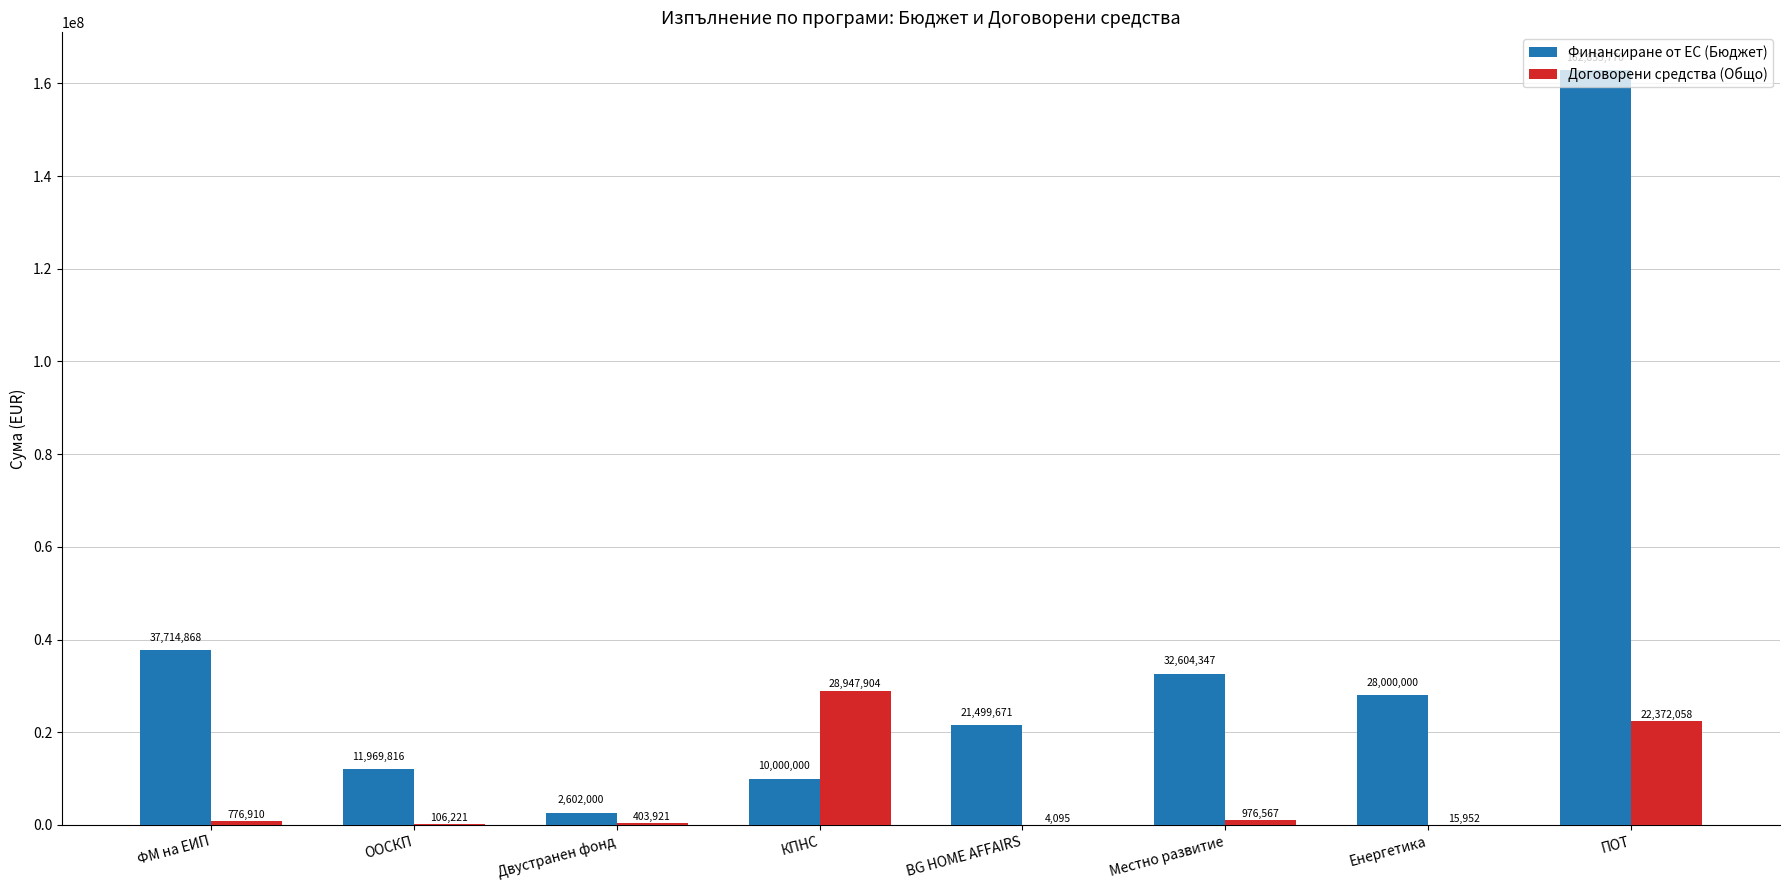

What is the difference between the Договорени средства (Общо) values at Двустранен фонд and КПНС?

28543983.9